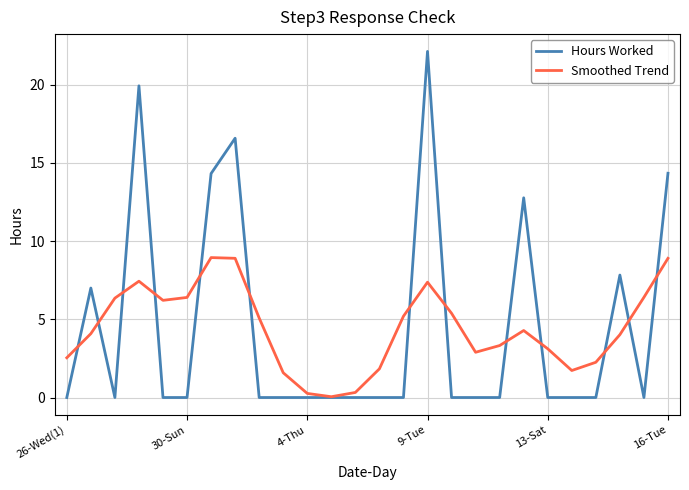

Which series has the widest spread of values?

Hours Worked